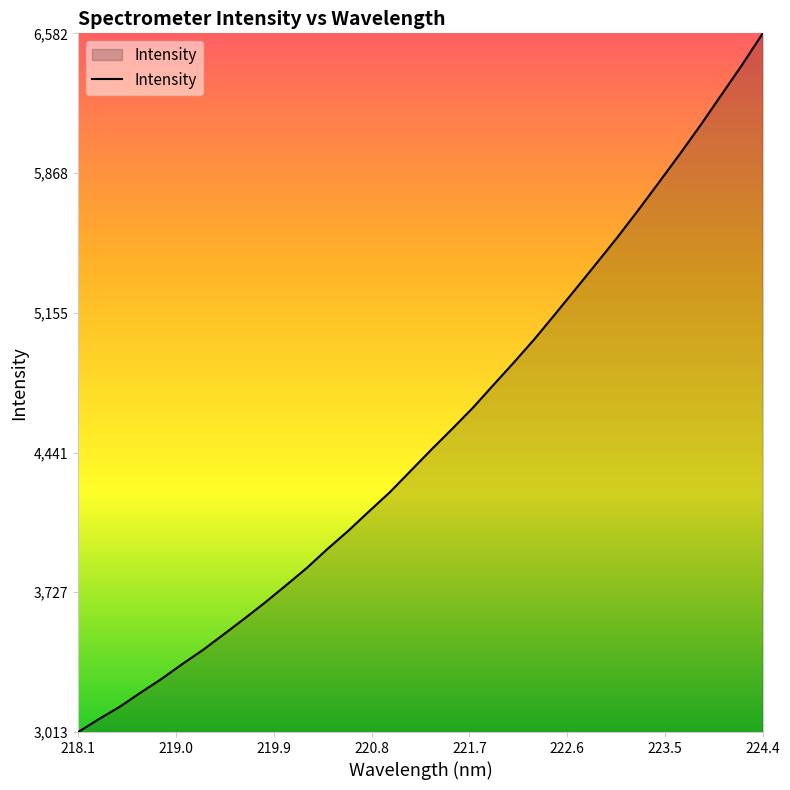

Reading right to left, transcribe all the data shown in this chart.

6582.3	6420.5	6267.2	6113.4	5965.7	5822.2	5680.3	5542.0	5410.1	5279.7	5150.1	5022.1	4901.9	4785.3	4667.7	4559.9	4454.3	4345.4	4236.9	4139.3	4040.2	3947.6	3850.2	3761.8	3674.8	3592.0	3511.5	3431.8	3359.3	3283.6	3213.9	3142.1	3079.4	3013.1